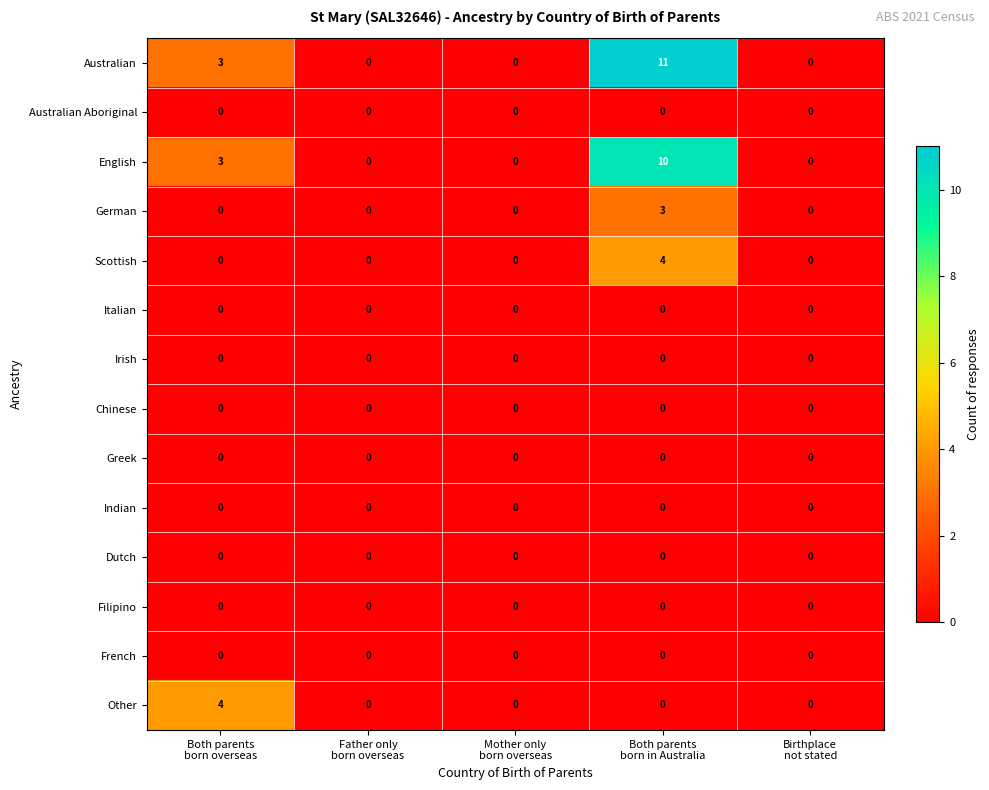

What is the difference between the maximum and minimum values in the Other series?

4